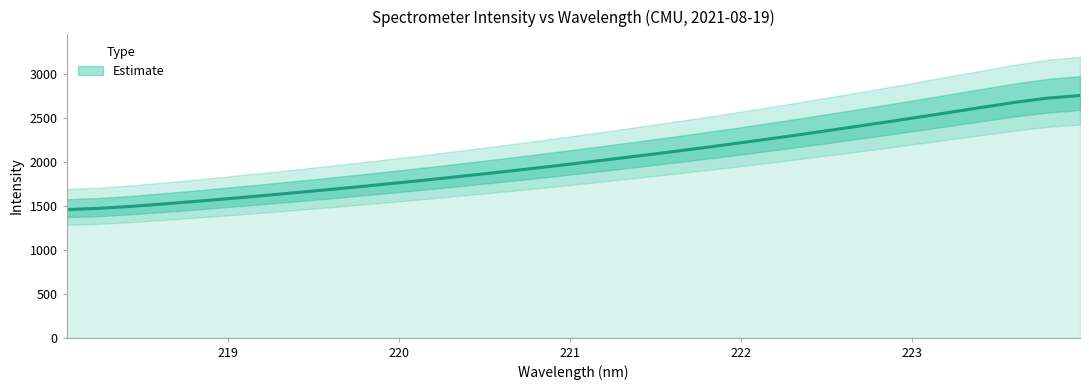

What is the change in value from 221.3083 to 222.8355?

+403.5